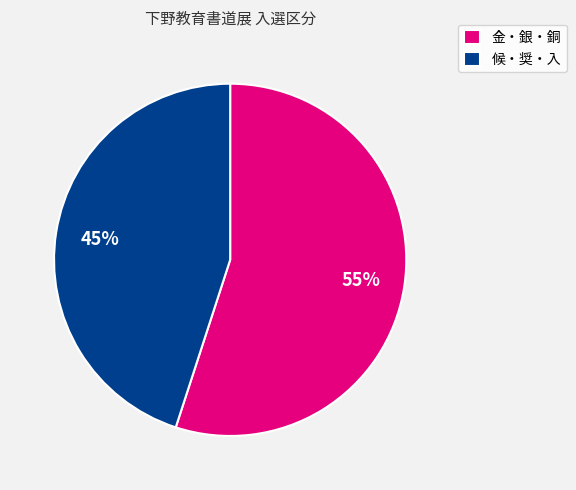

To the nearest percent, what portion does 候・奨・入 represent?

45%